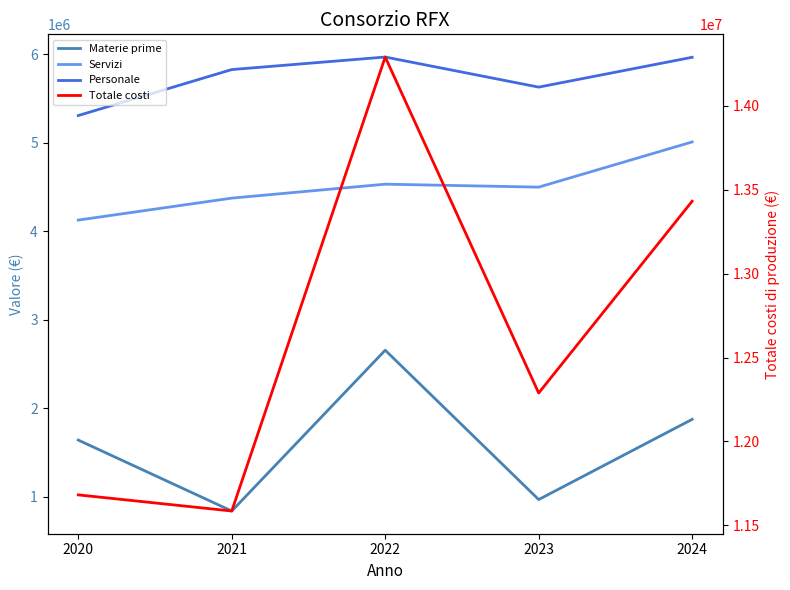

What is the difference between the Personale values at 2020 and 2021?

519573